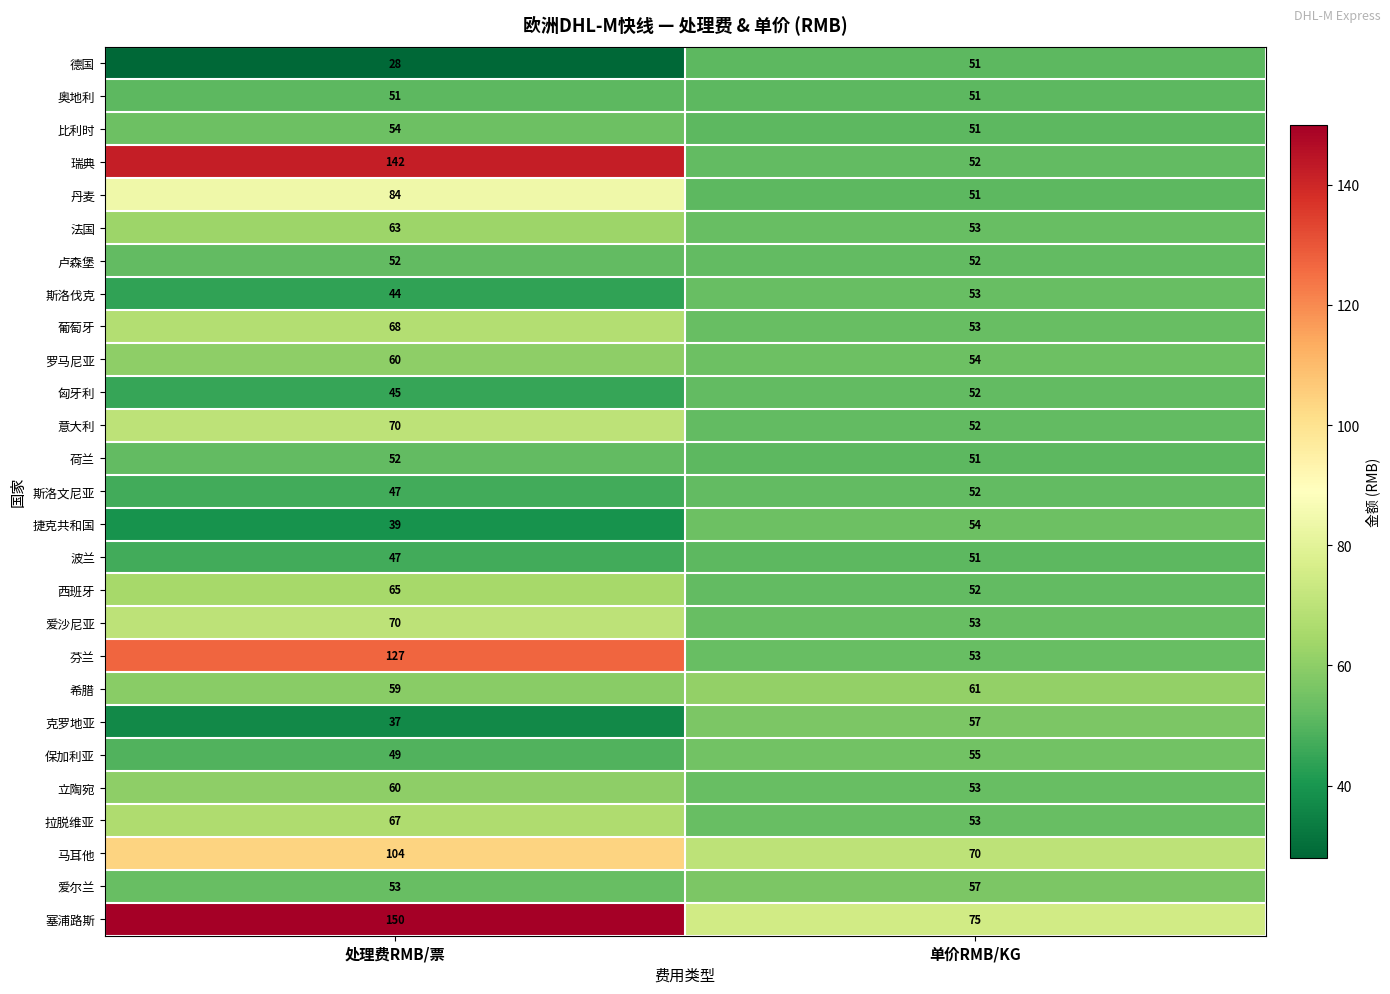

Which series has the widest spread of values?

瑞典